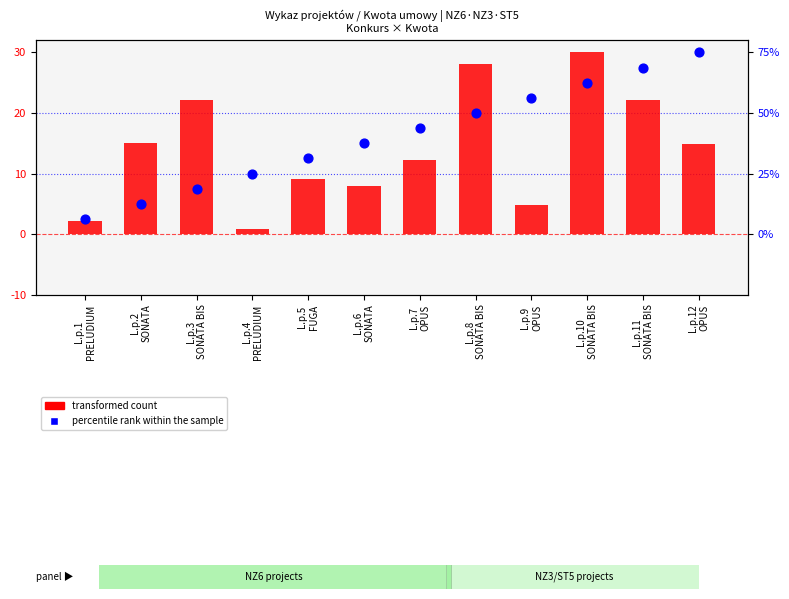

What is the total value across all series at L.p.2
SONATA?

20.0